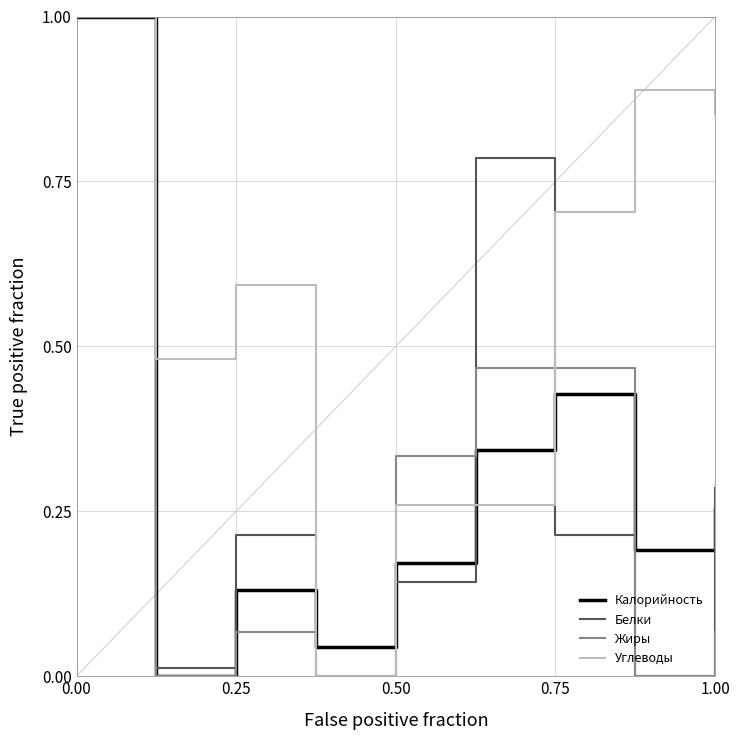

What is the maximum value shown in the chart?

1.0